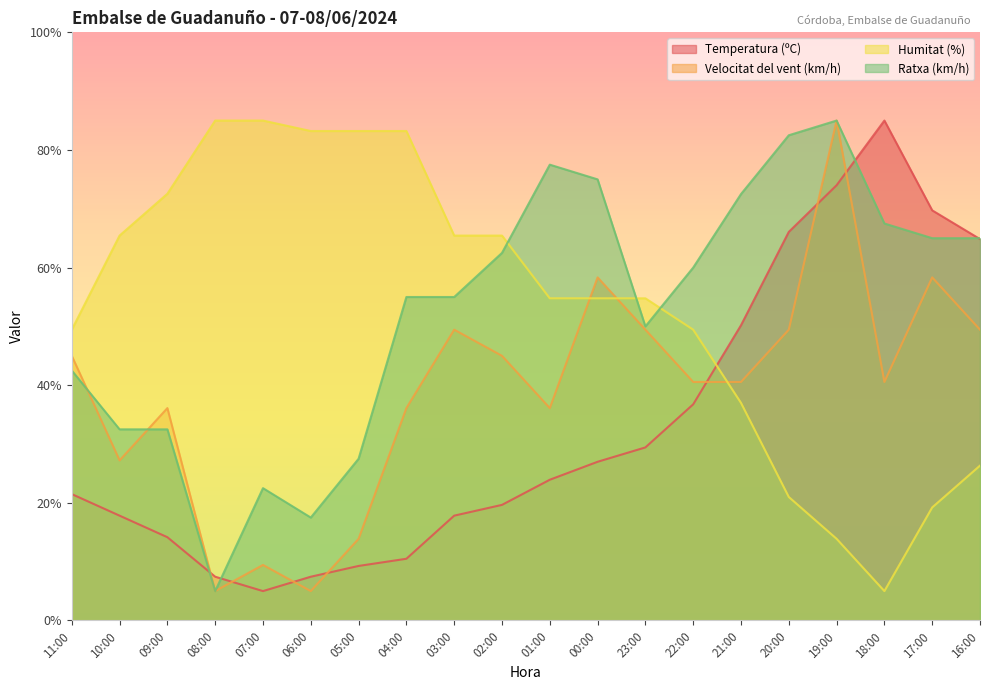

Does the chart have visible grid lines?

No